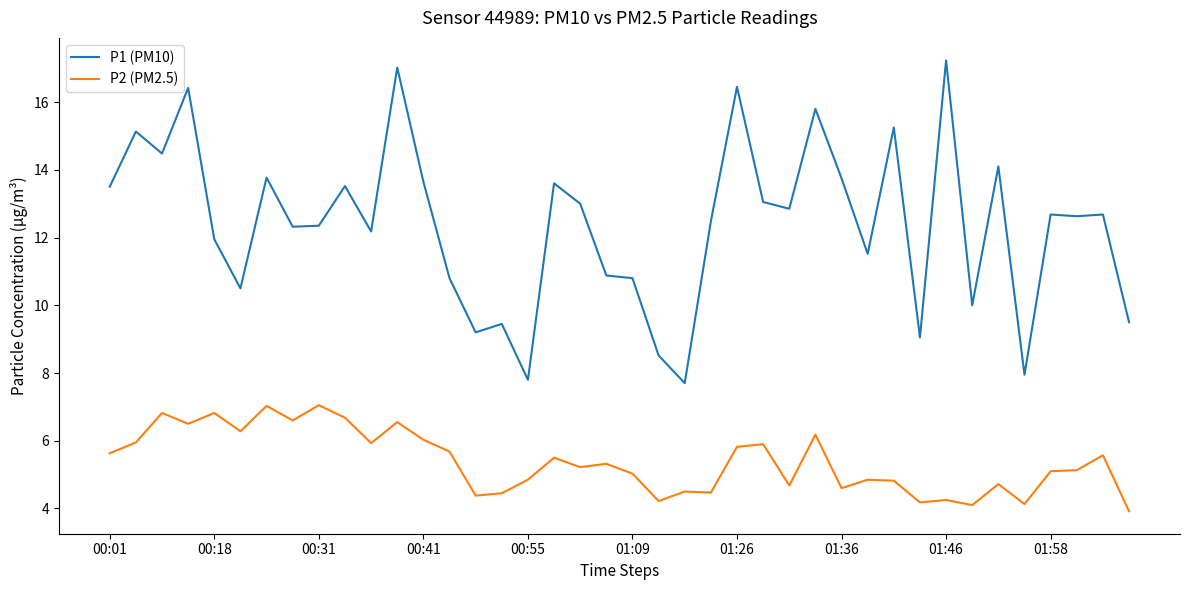

True or false: P1 (PM10) and P2 (PM2.5) intersect in this chart.

False